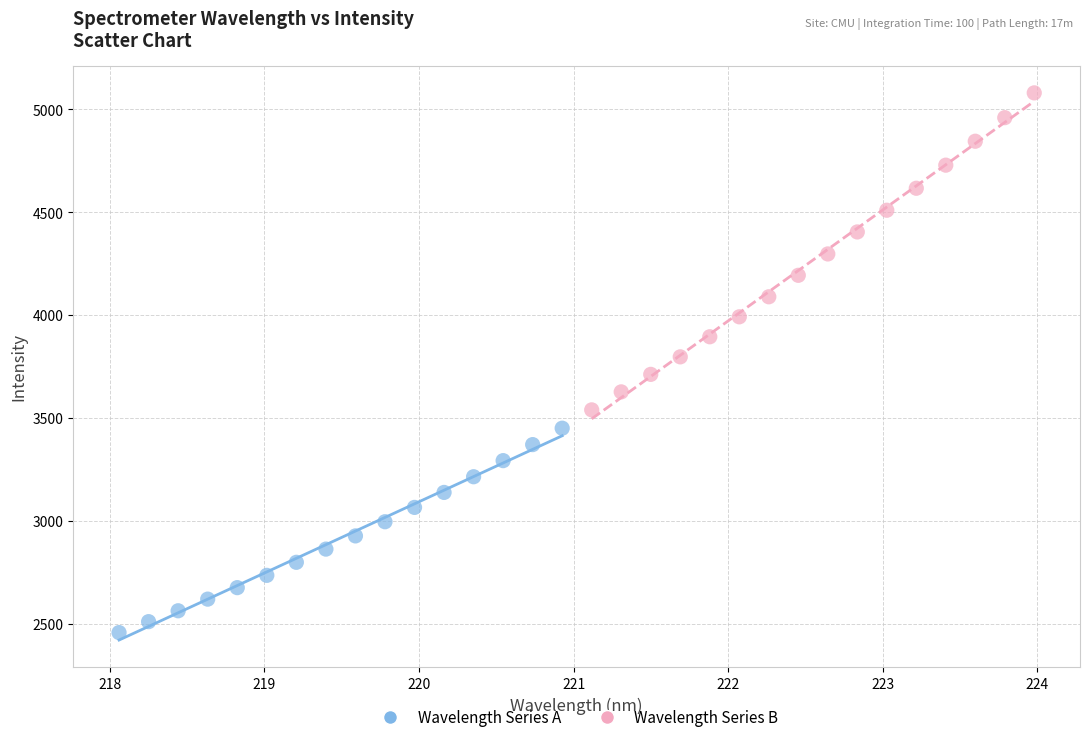

Which series reaches the maximum Y coordinate?

Wavelength Series B